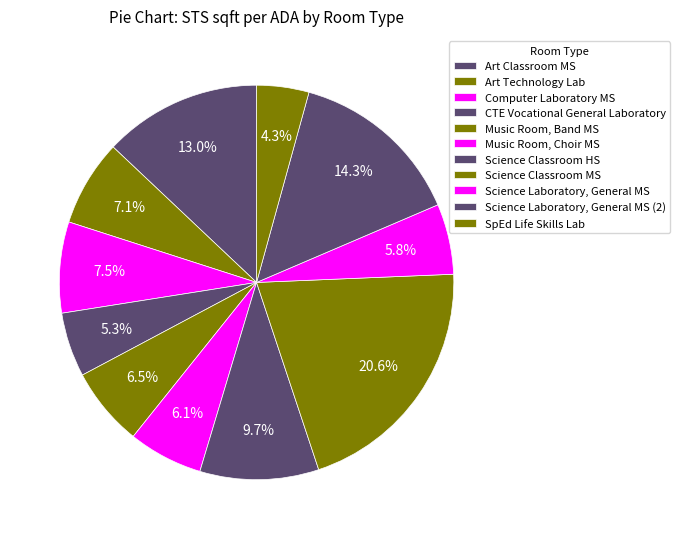

Is there any slice that represents more than half of the pie?

No